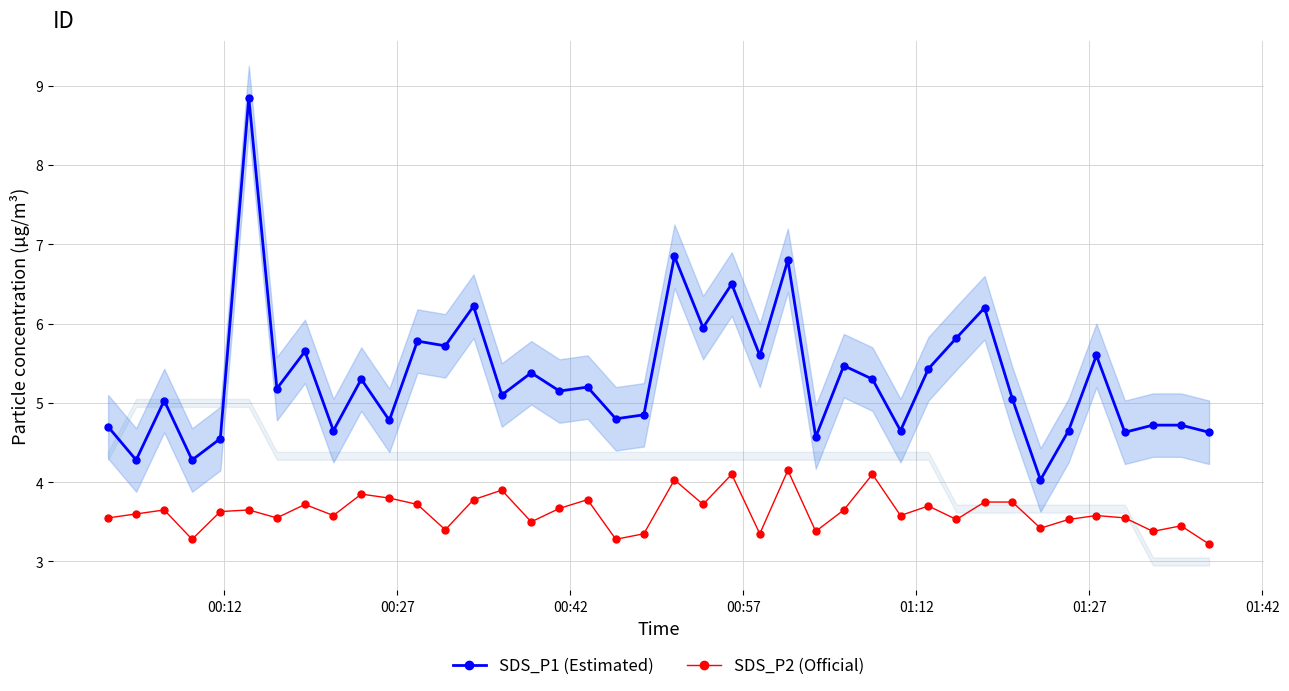

At how many categories does at least one series exceed 3?

40